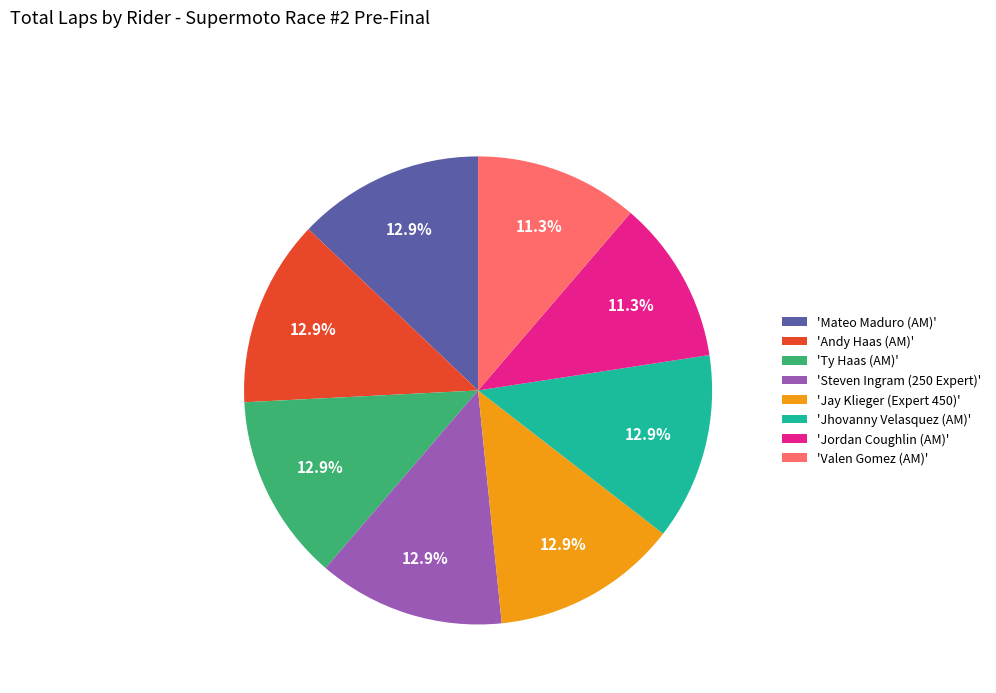

Does 'Mateo Maduro (AM)' represent more than half of the total?

No